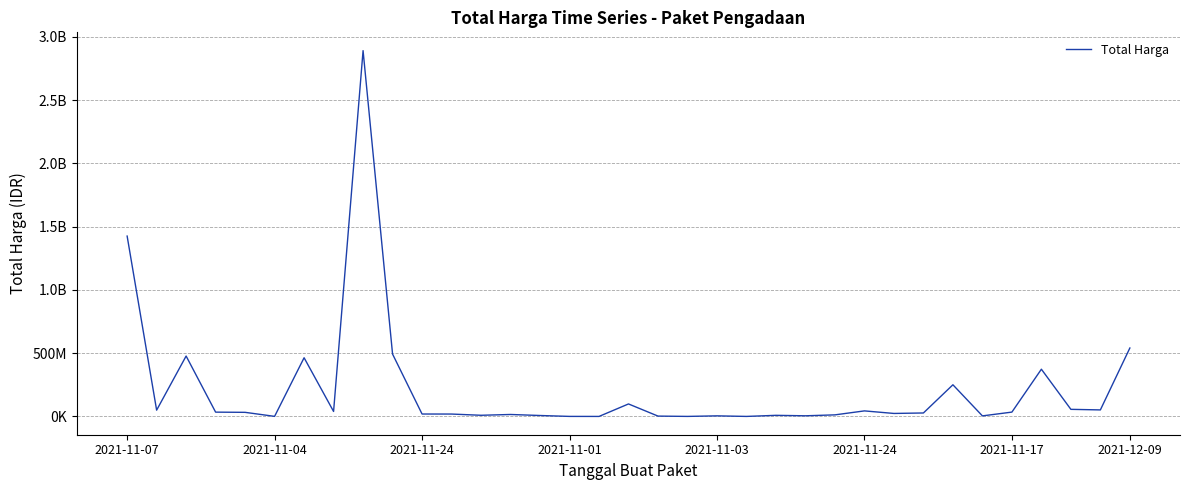

Does the chart have visible grid lines?

Yes